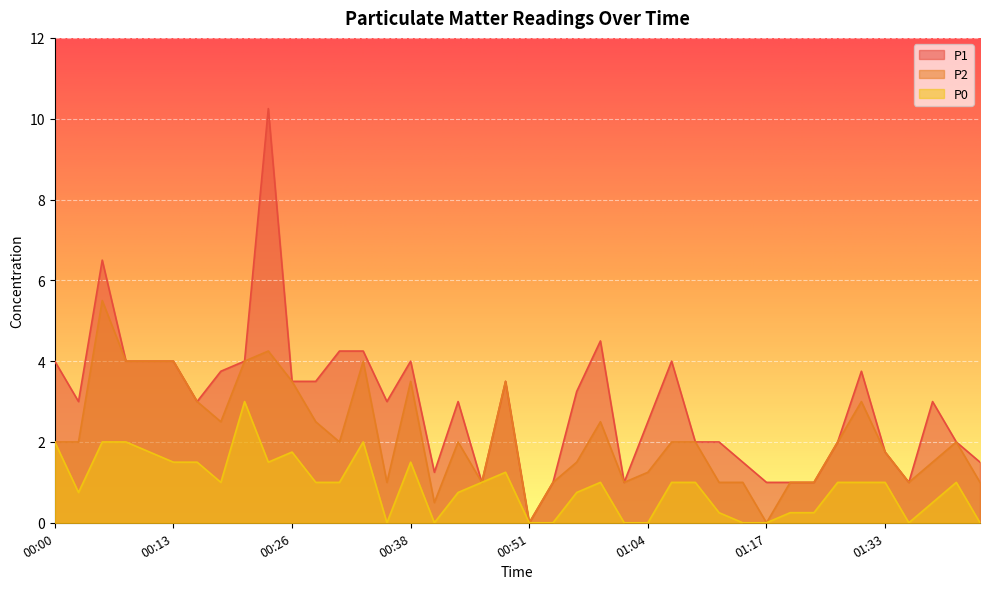

Count the number of data series in this chart.

3